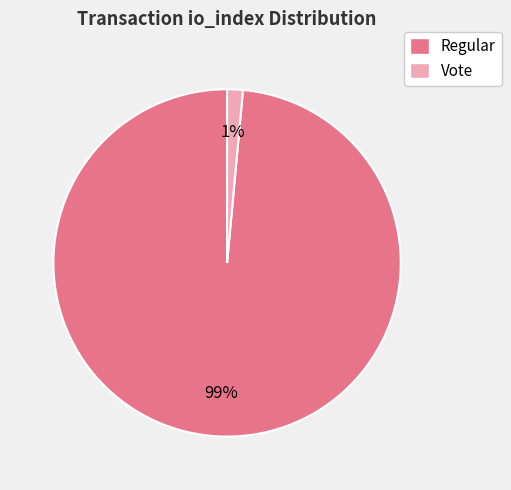

True or false: Regular accounts for 99% of the total.

True